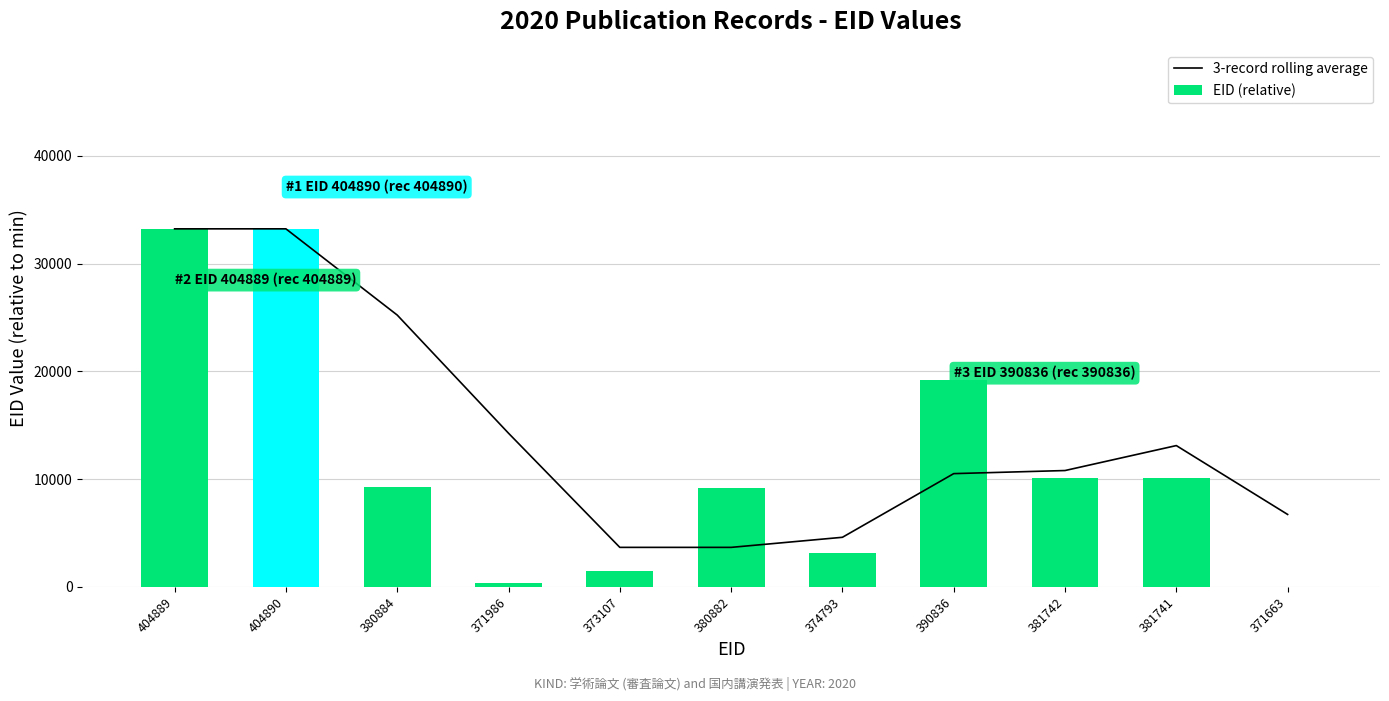

Is the value of 3-record rolling average at 381741 greater than the value of EID (relative) at 381741?

Yes